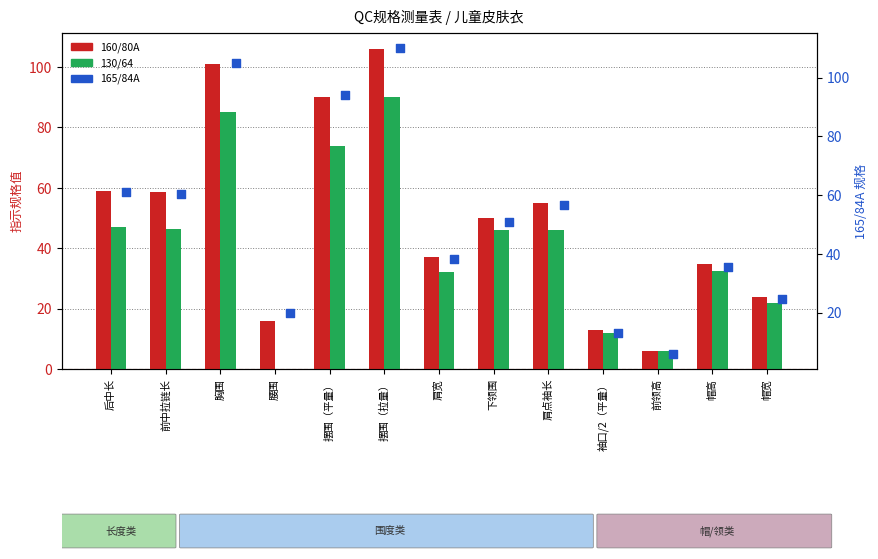

At which category is the sum across all series the highest?

摆围（拉量）